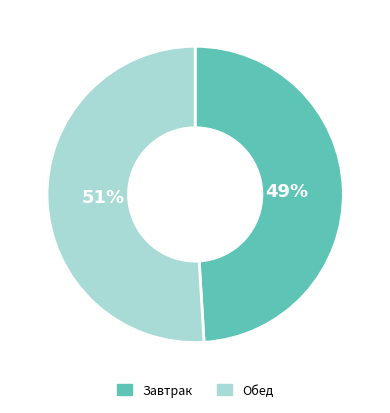

Does Обед represent more than half of the total?

Yes